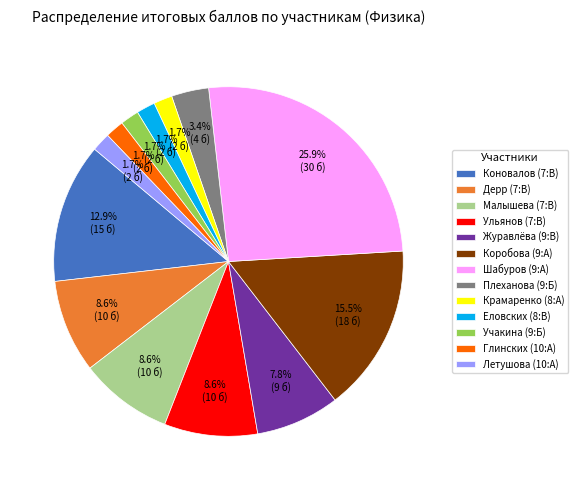

Which slice is the largest?

Шабуров (9:А)